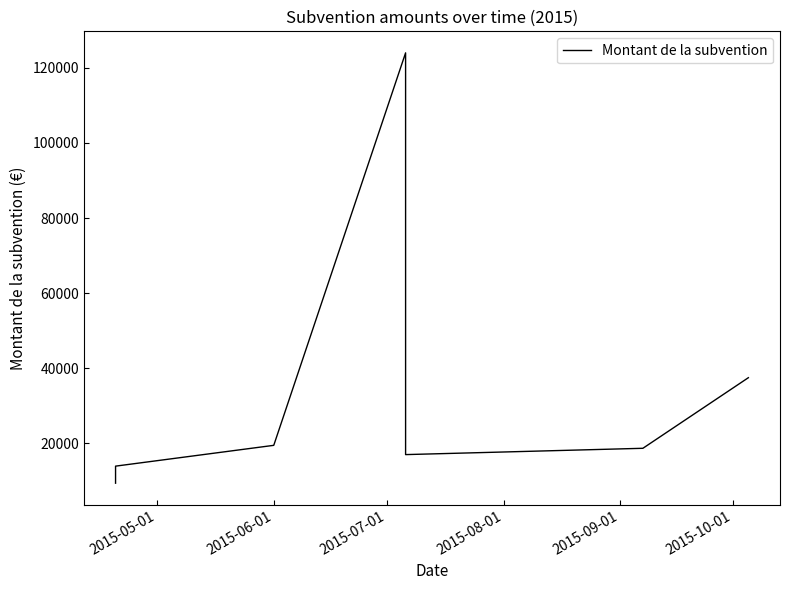

What is the minimum value shown in the chart?

9426.0